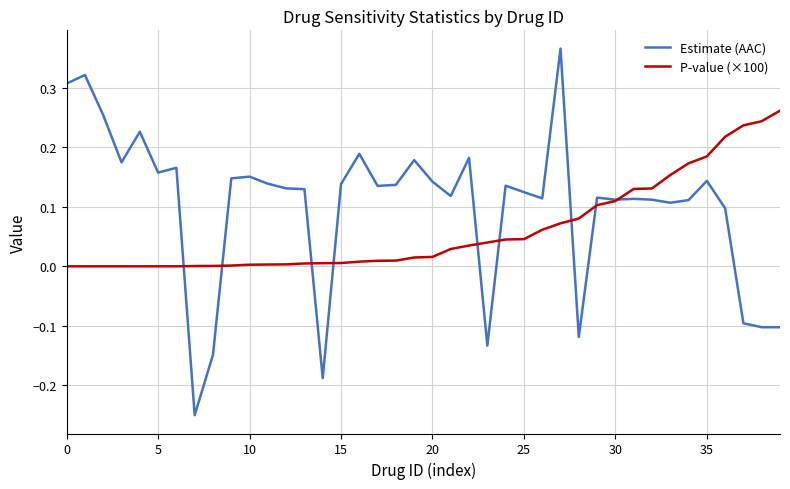

How many lines are shown in the chart?

2